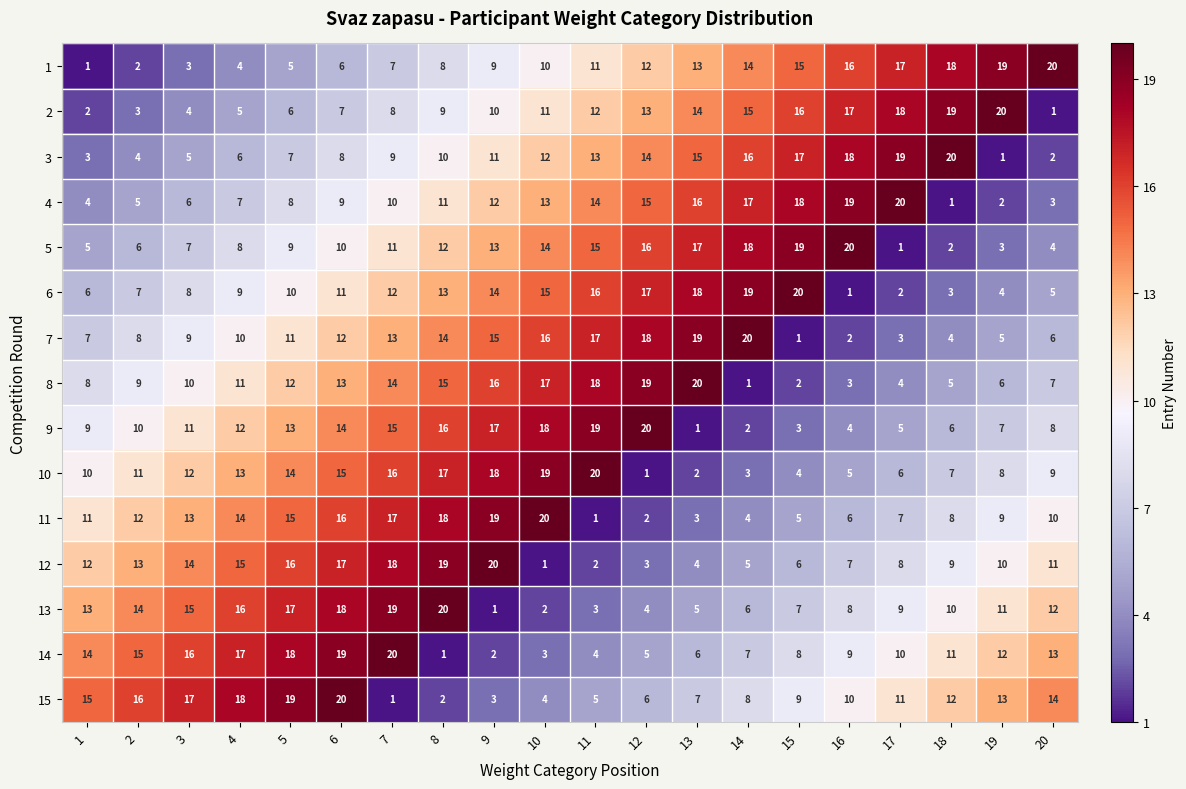

List the labels in order of 6 value, largest first.

15, 14, 13, 12, 11, 10, 9, 8, 7, 6, 5, 4, 3, 2, 1, 20, 19, 18, 17, 16